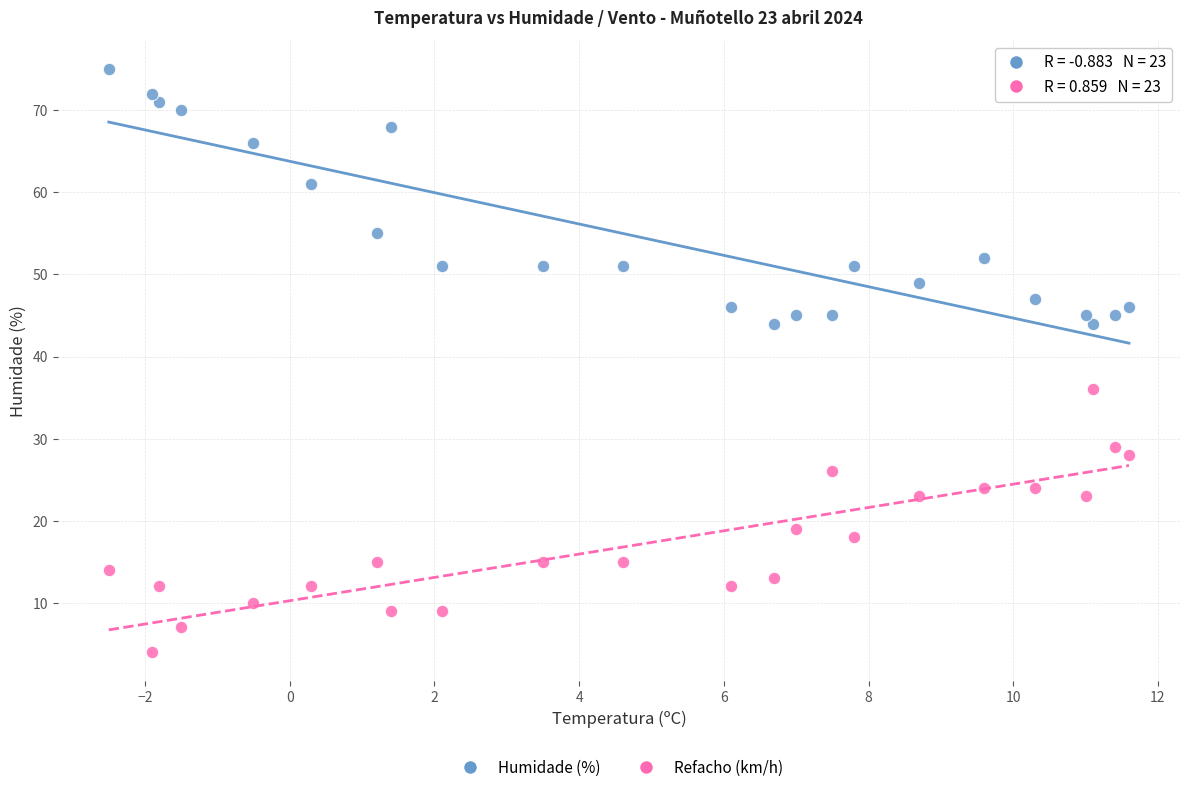

Which series contains the lowest Y value?

Refacho (km/h)